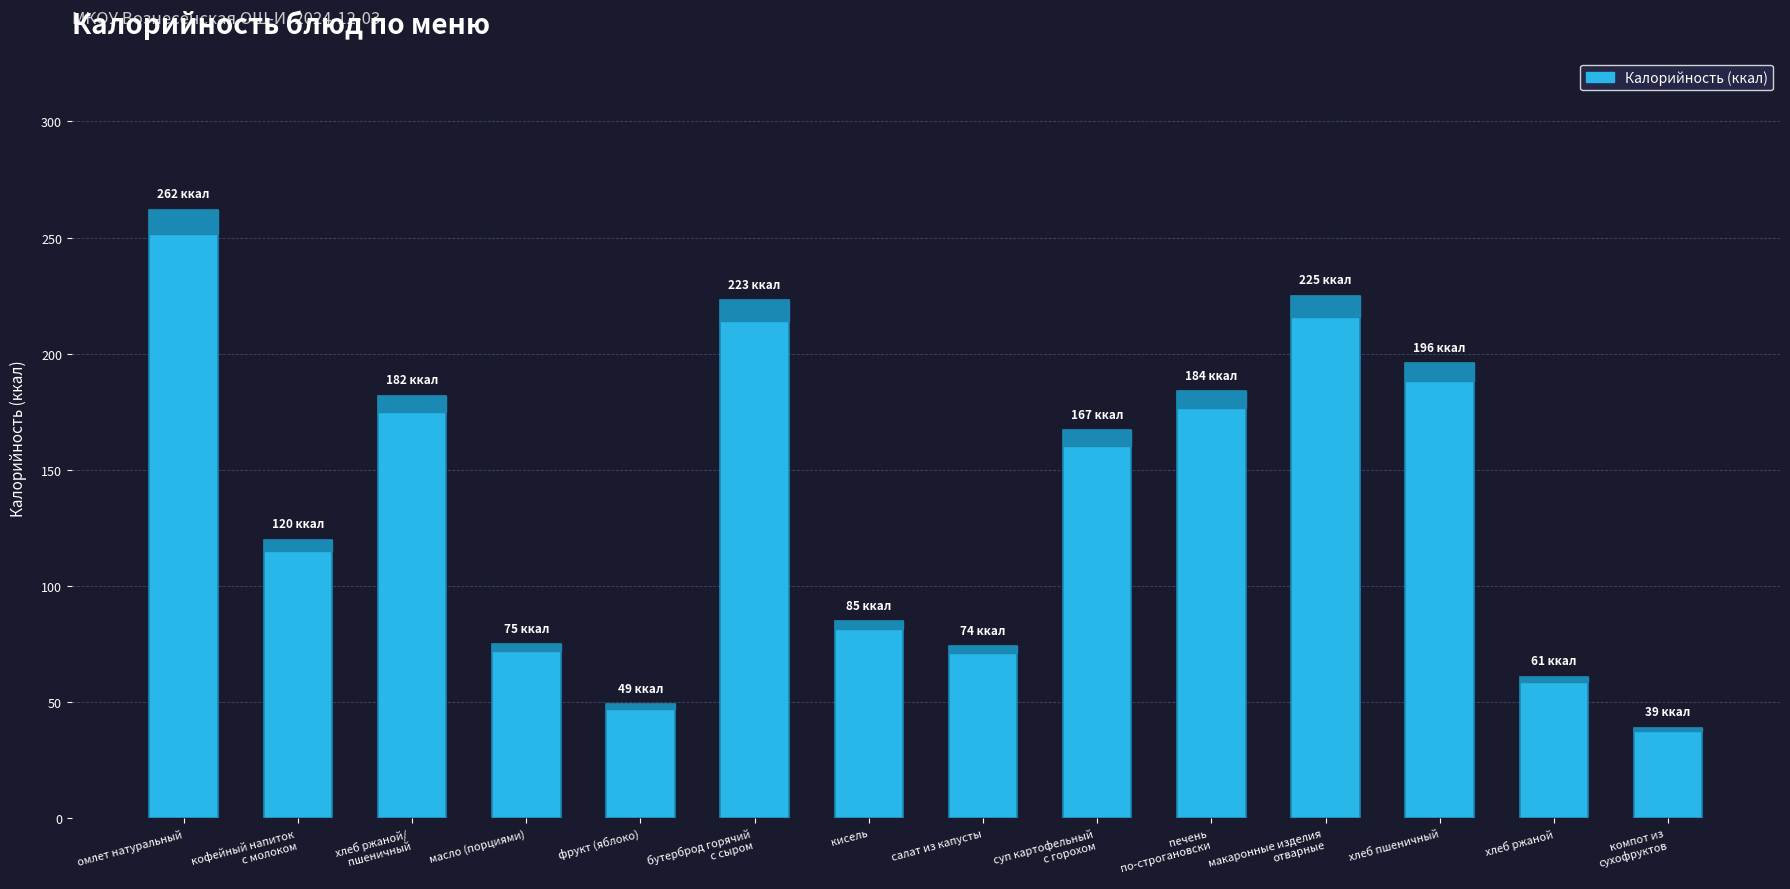

What is the label of the 3rd bar from the right?

хлеб пшеничный